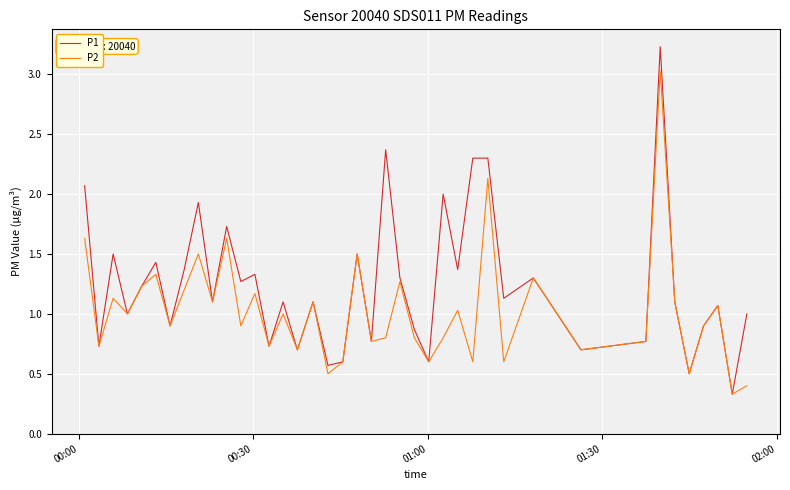

Rank the series by their maximum value, from lowest to highest.

P2, P1